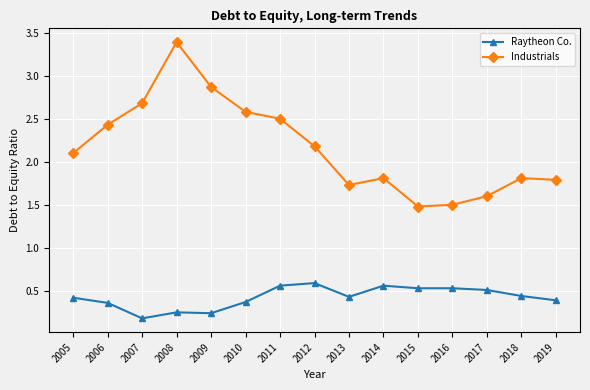

What is the difference between the second highest and second lowest values in the Industrials series?

1.4